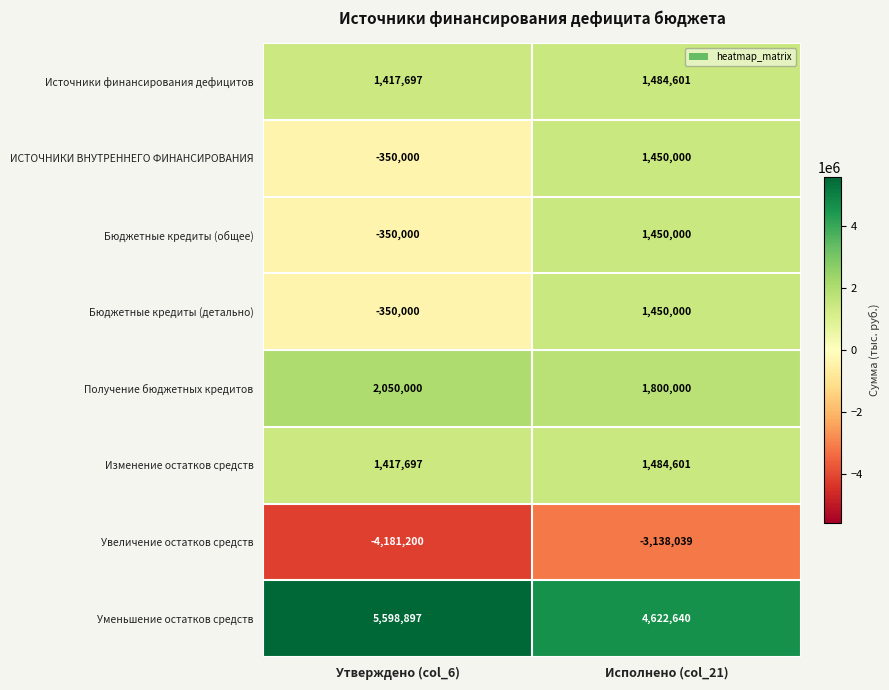

Is the value of Получение бюджетных кредитов at Утверждено (col_6) greater than the value of ИСТОЧНИКИ ВНУТРЕННЕГО ФИНАНСИРОВАНИЯ at Утверждено (col_6)?

Yes